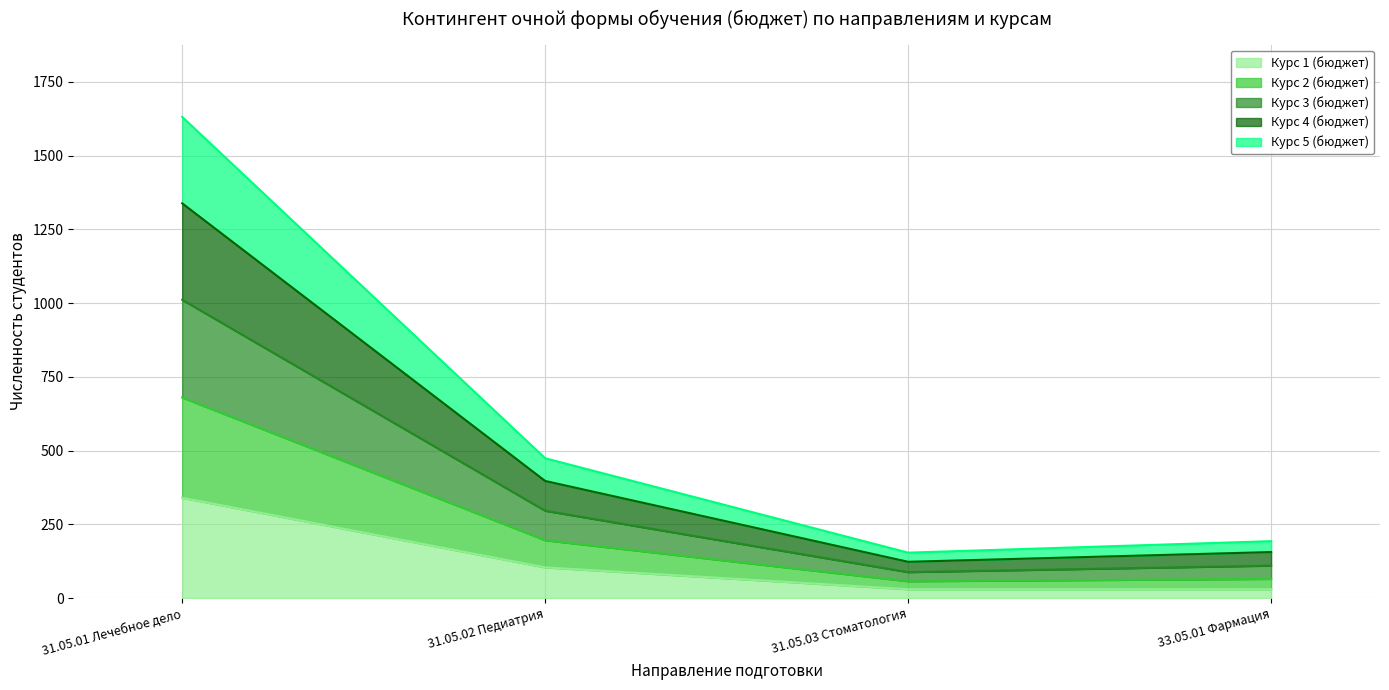

What is the maximum value for Курс 1 (бюджет)?

340